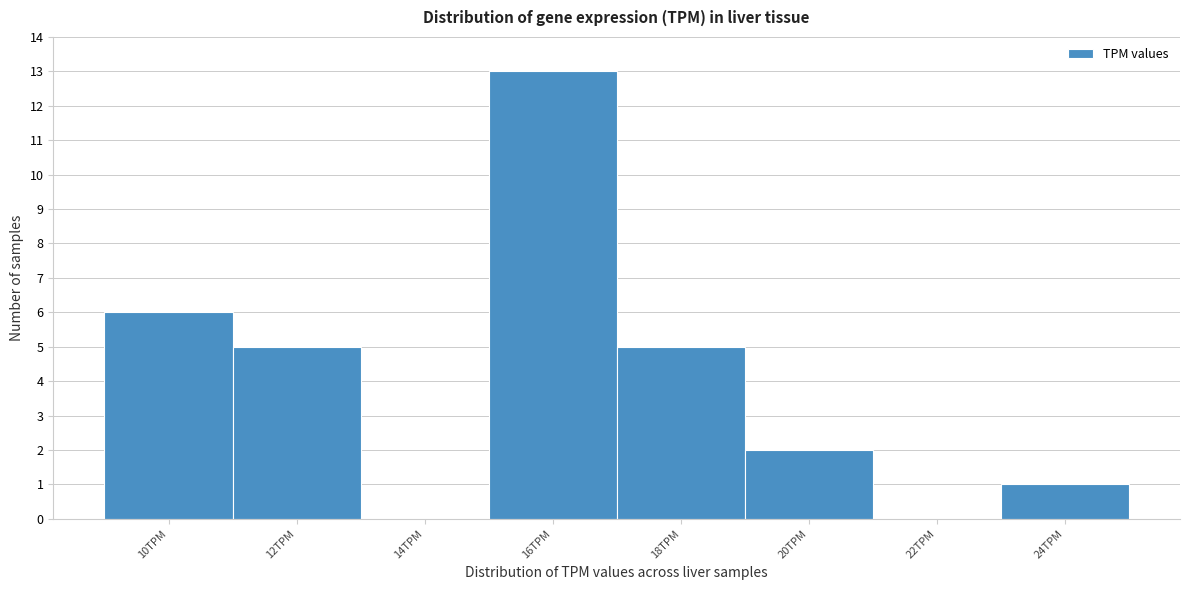

Reading left to right, transcribe all the data shown in this chart.

10TPM=6	12TPM=5	14TPM=0	16TPM=13	18TPM=5	20TPM=2	22TPM=0	24TPM=1